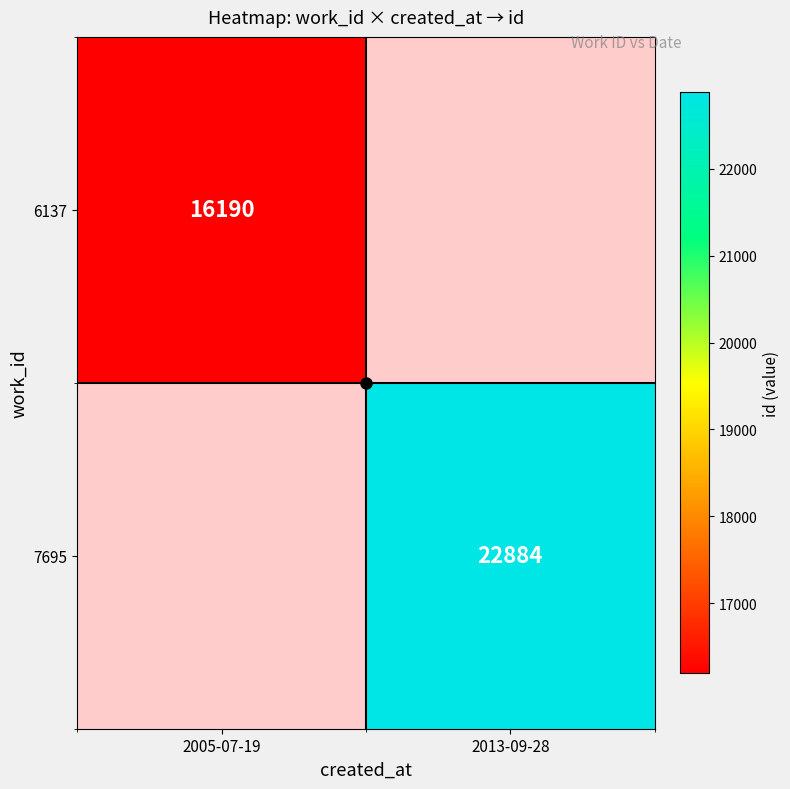

The value of 7695 at 2013-09-28 is 22884. True or false?

True